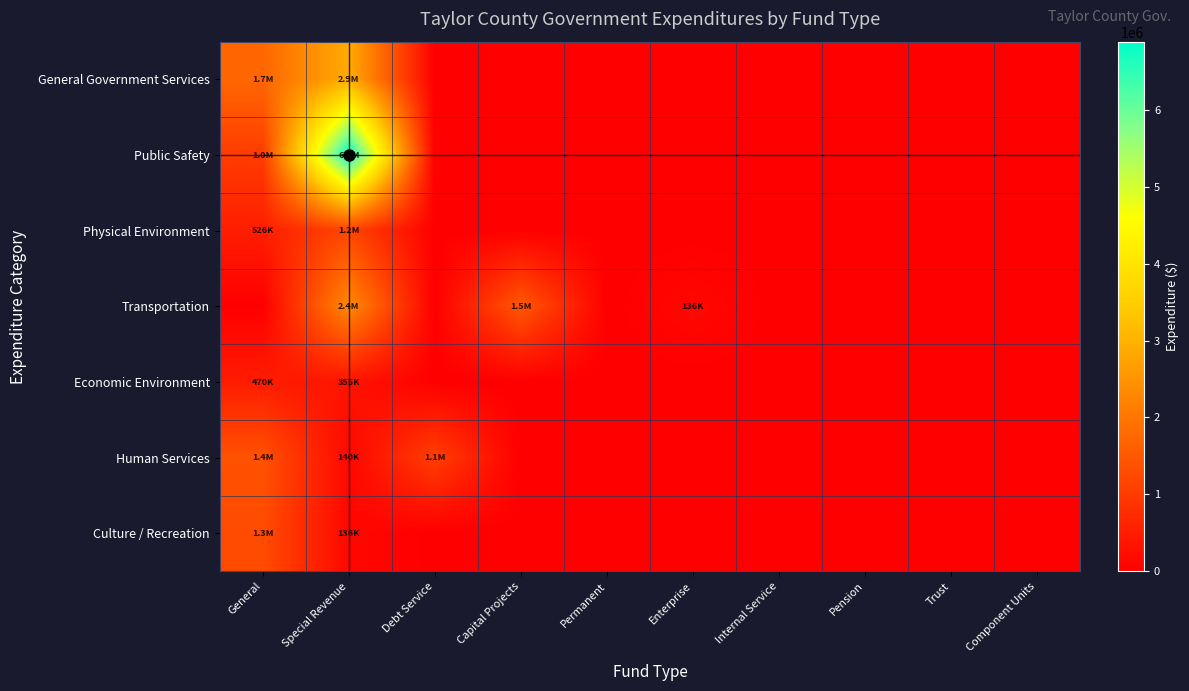

What is the spread (max minus min) of values at Enterprise?

135582